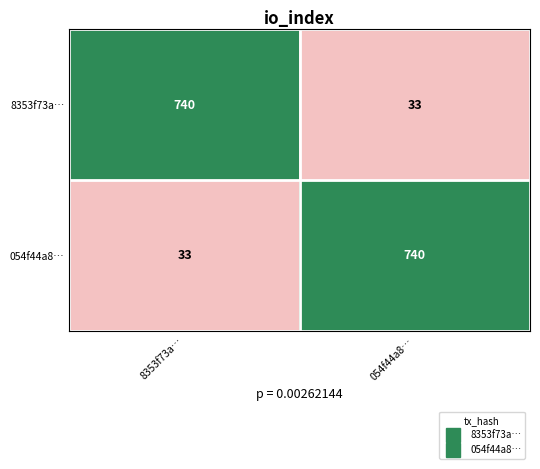

Which category has the highest value in the 054f44a8… series?

054f44a8…